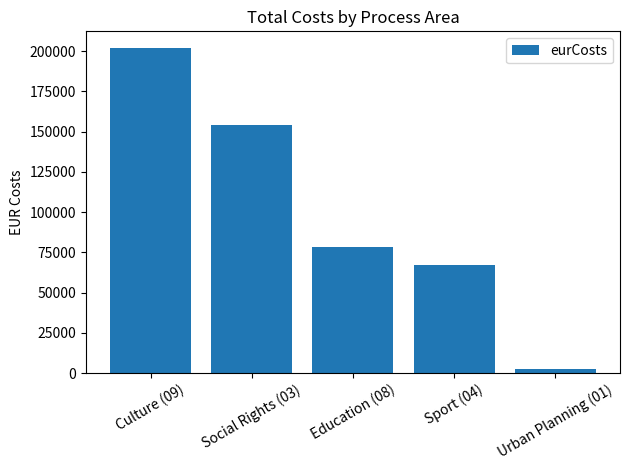

What is the approximate value at Sport (04)?

67320.4